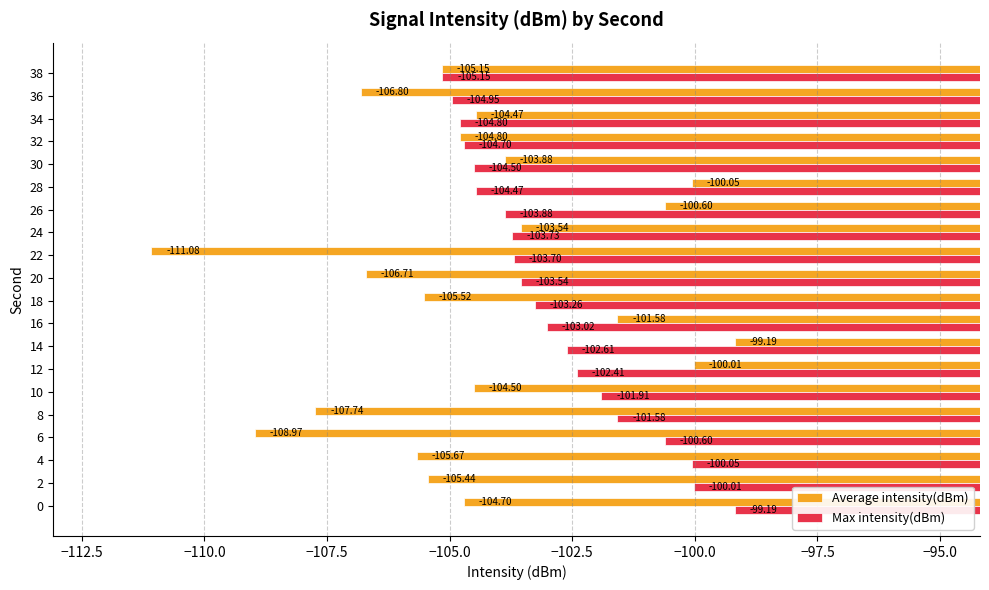

What is the minimum value shown in the chart?

-111.1